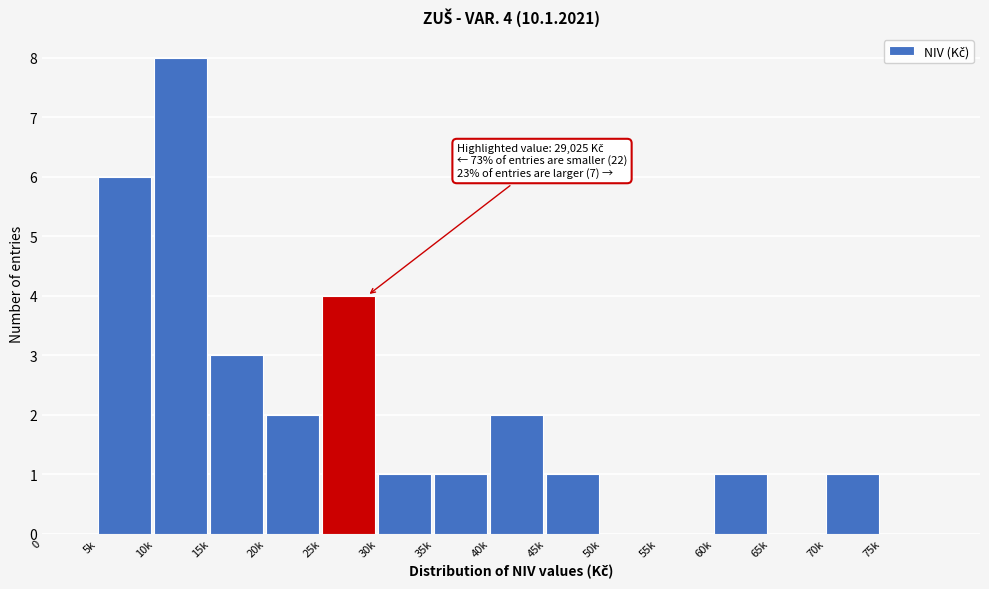

Reading left to right, transcribe all the data shown in this chart.

0=0	5k=6	10k=8	15k=3	20k=2	25k=4	30k=1	35k=1	40k=2	45k=1	50k=0	55k=0	60k=1	65k=0	70k=1	75k=0